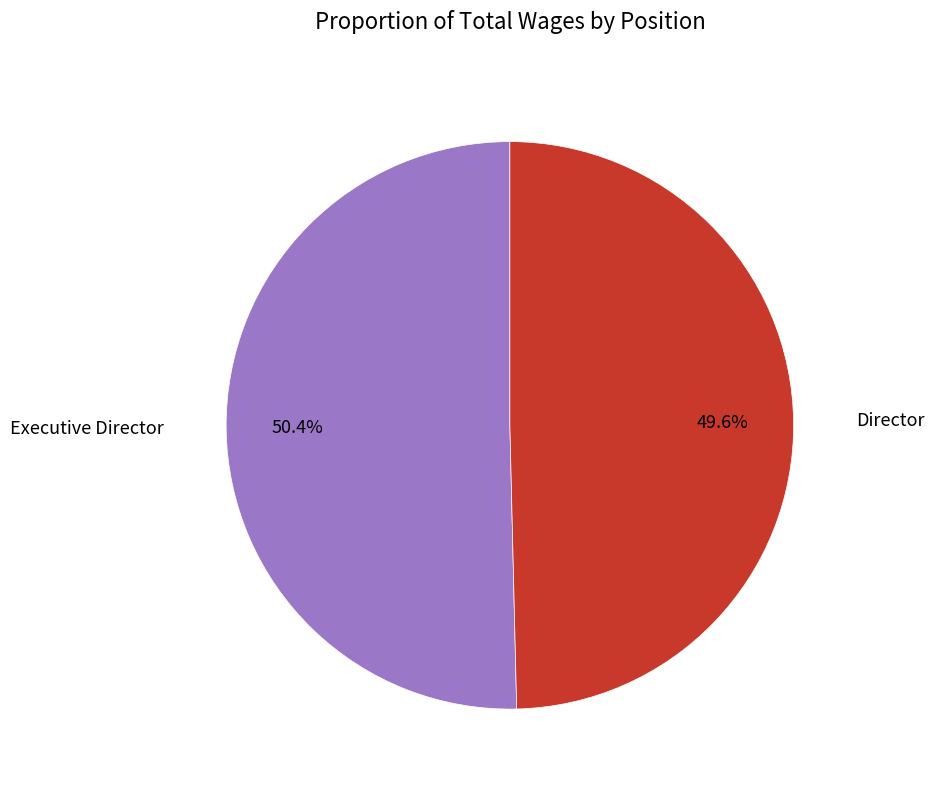

Which slice represents more than half of the pie?

Executive Director